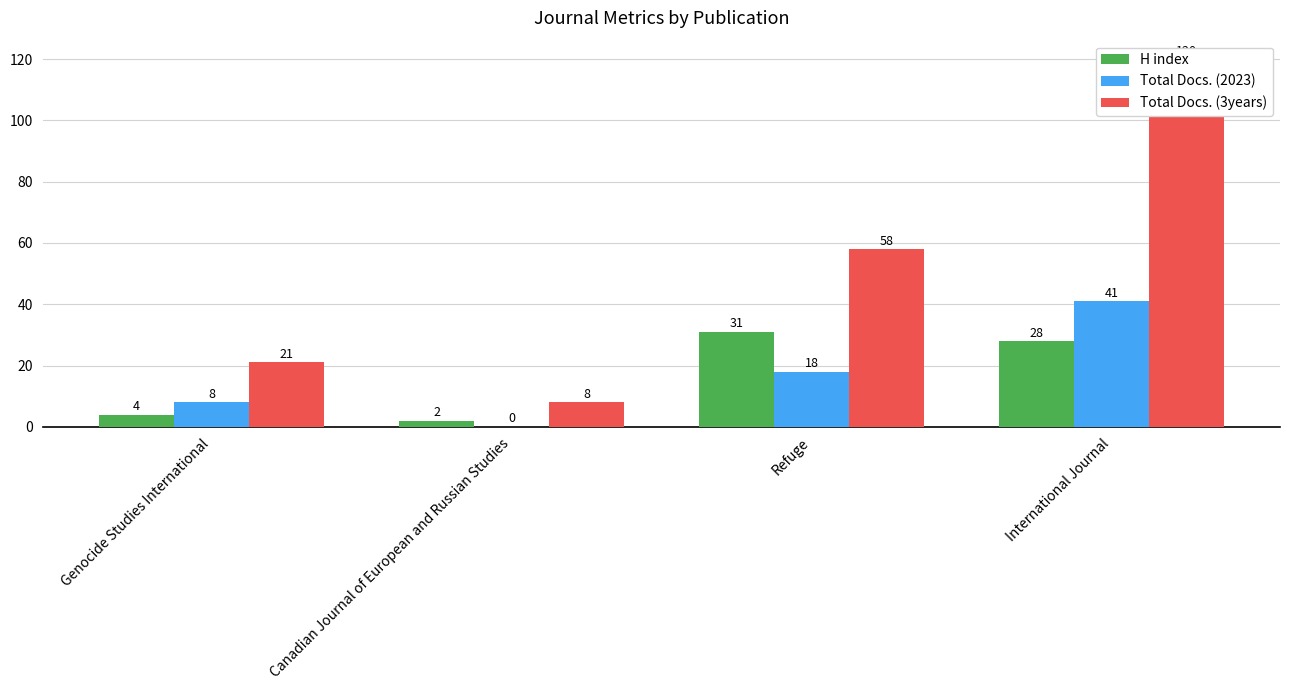

Reading right to left, what are all the values shown in this chart?

H index: 28	31	2	4
Total Docs. (2023): 41	18	0	8
Total Docs. (3years): 120	58	8	21